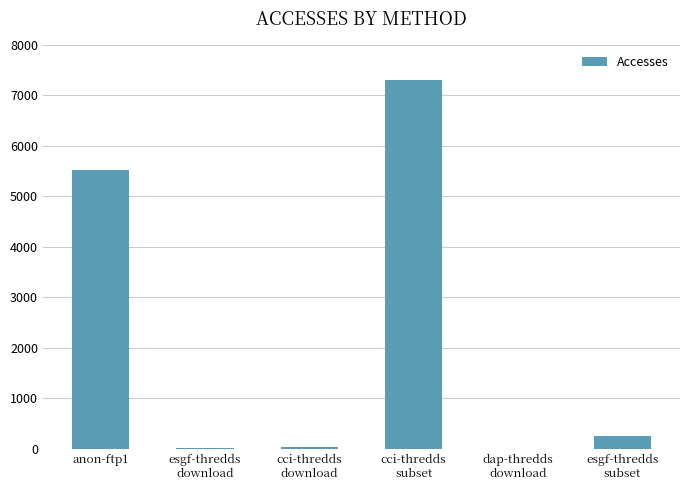

What is the maximum value shown in the chart?

7289